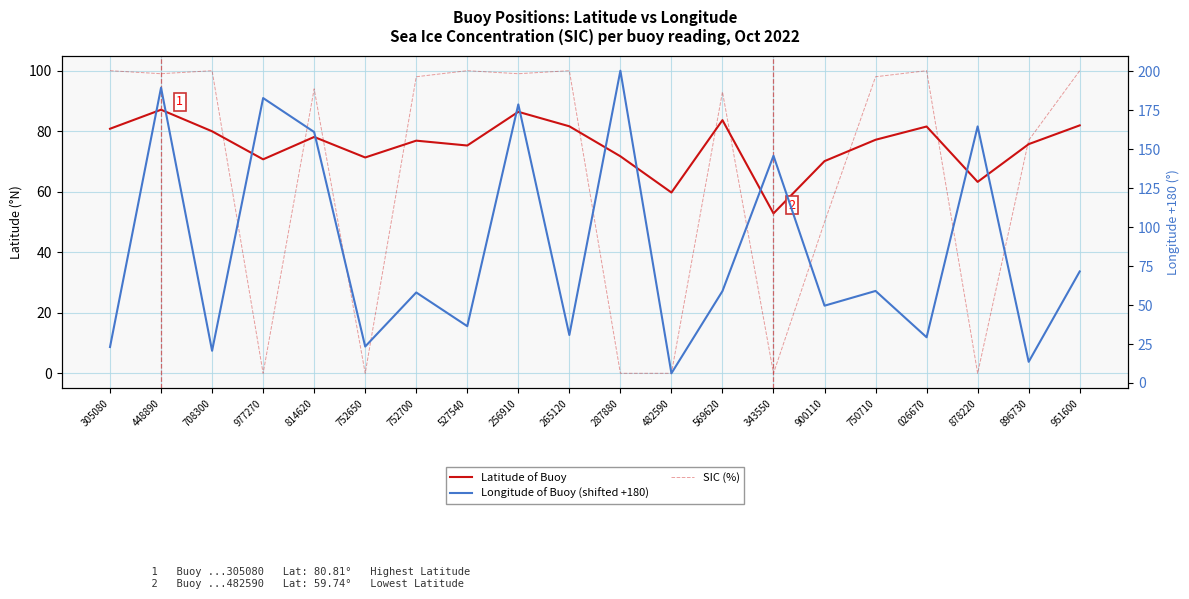

Which series has the largest range (max minus min)?

Longitude of Buoy (shifted +180)